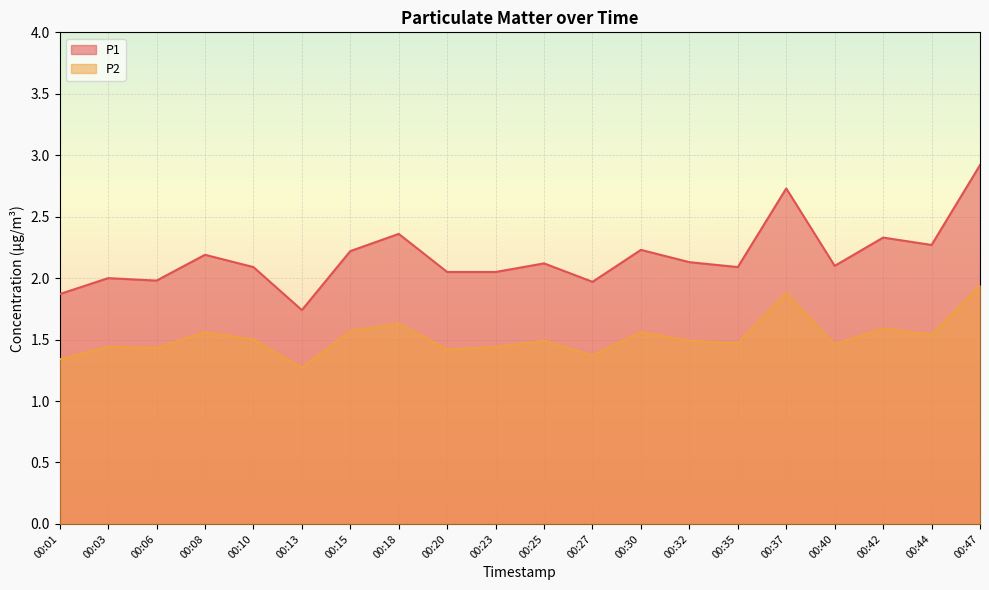

How many series are shown in this chart?

2